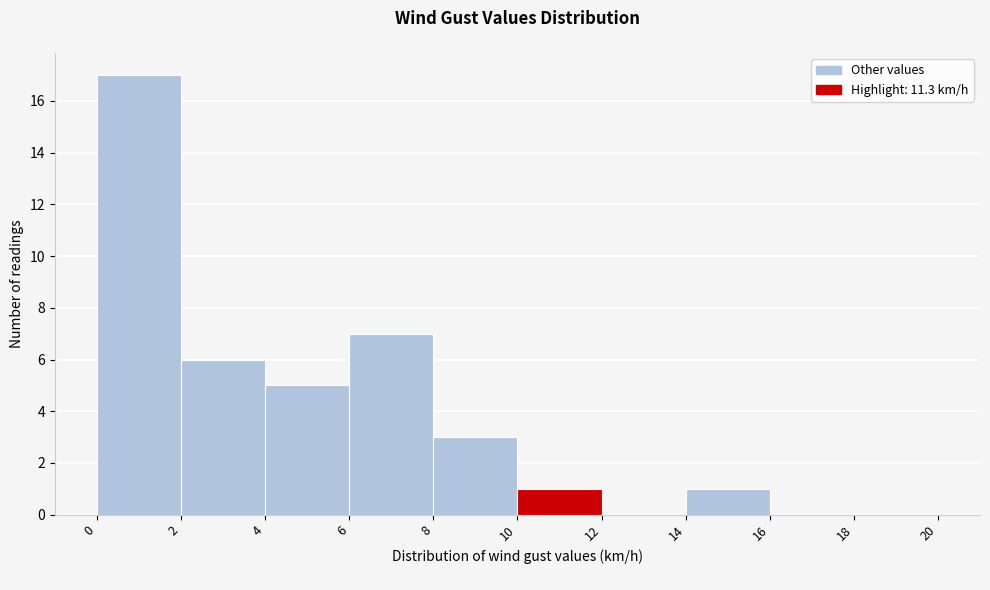

What is the height of the bar covering 4 to 6 on the x-axis? The values are not printed on the chart, so give them approximately, as read against the axis.

5